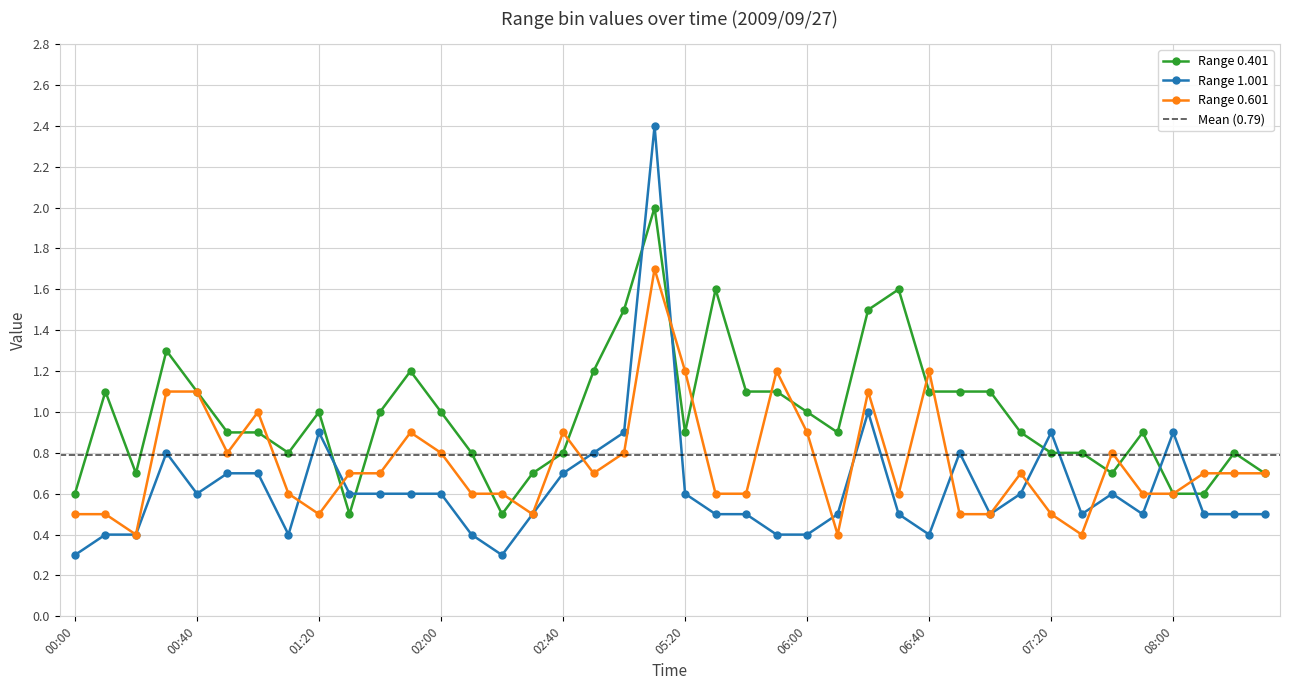

What is the average value of the 1.001 series?

0.6